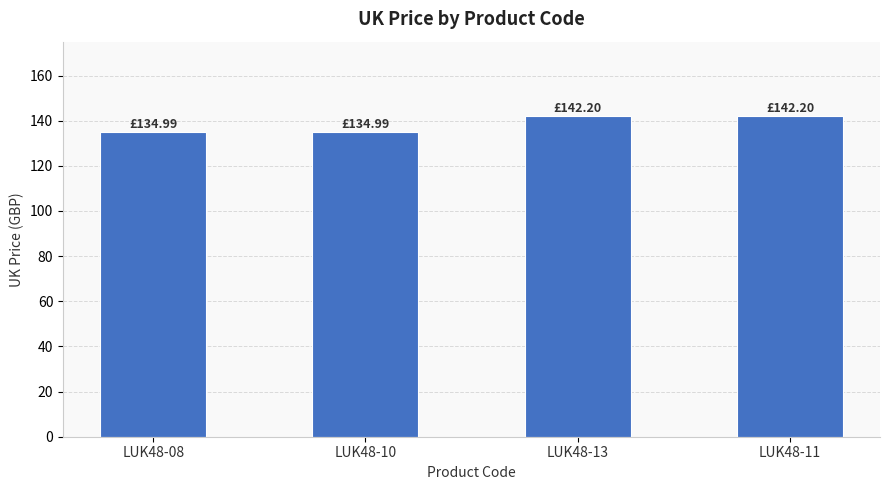

Reading right to left, what are all the values shown in this chart?

LUK48-11=142.2	LUK48-13=142.2	LUK48-10=135.0	LUK48-08=135.0